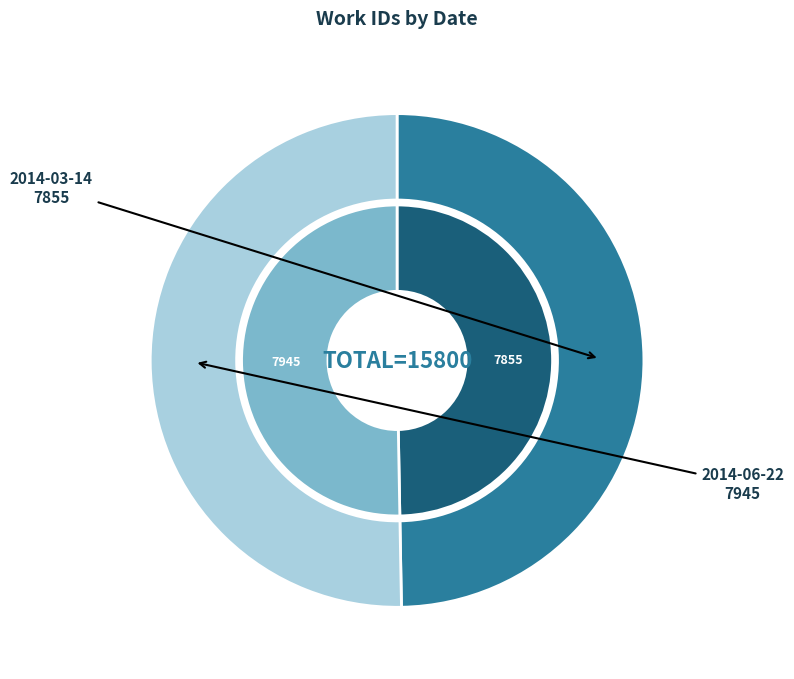

How much of the chart is everything except 2014-03-14?

50.3%